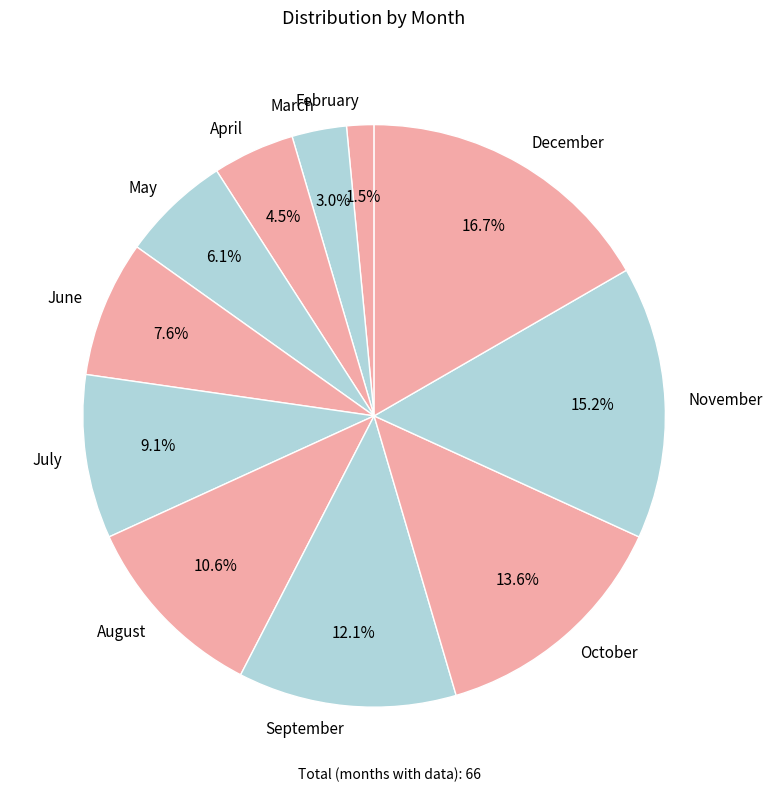

How much of the chart is everything except October?

86.4%